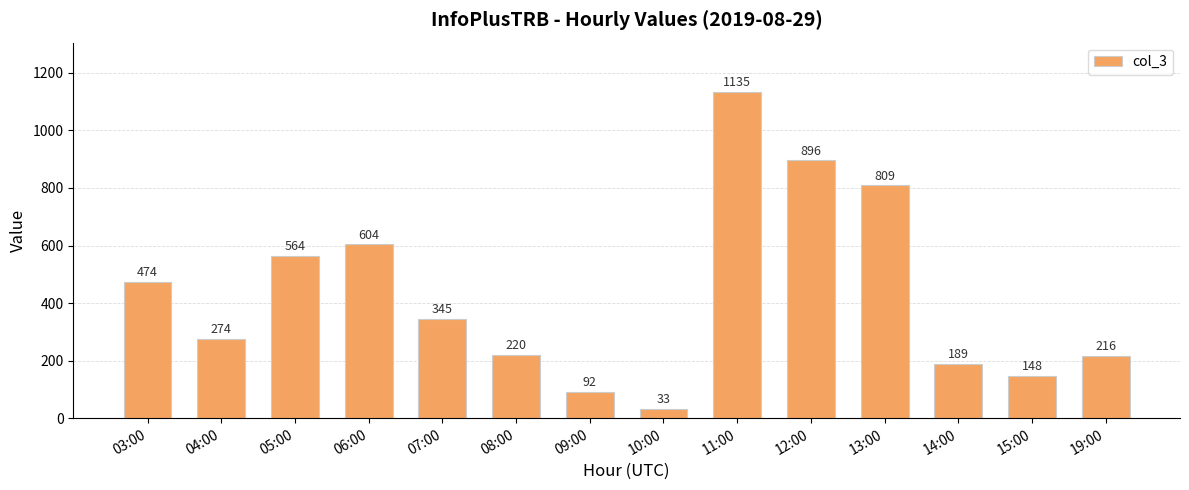

What is the value of the 2nd bar from the left?

274